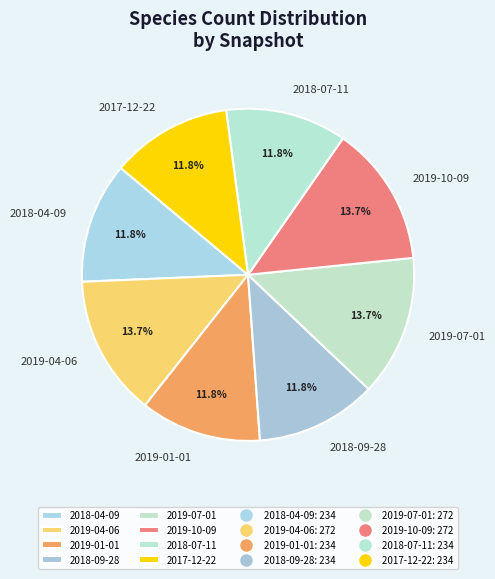

To the nearest percent, what percentage of the pie is 2018-09-28?

12%